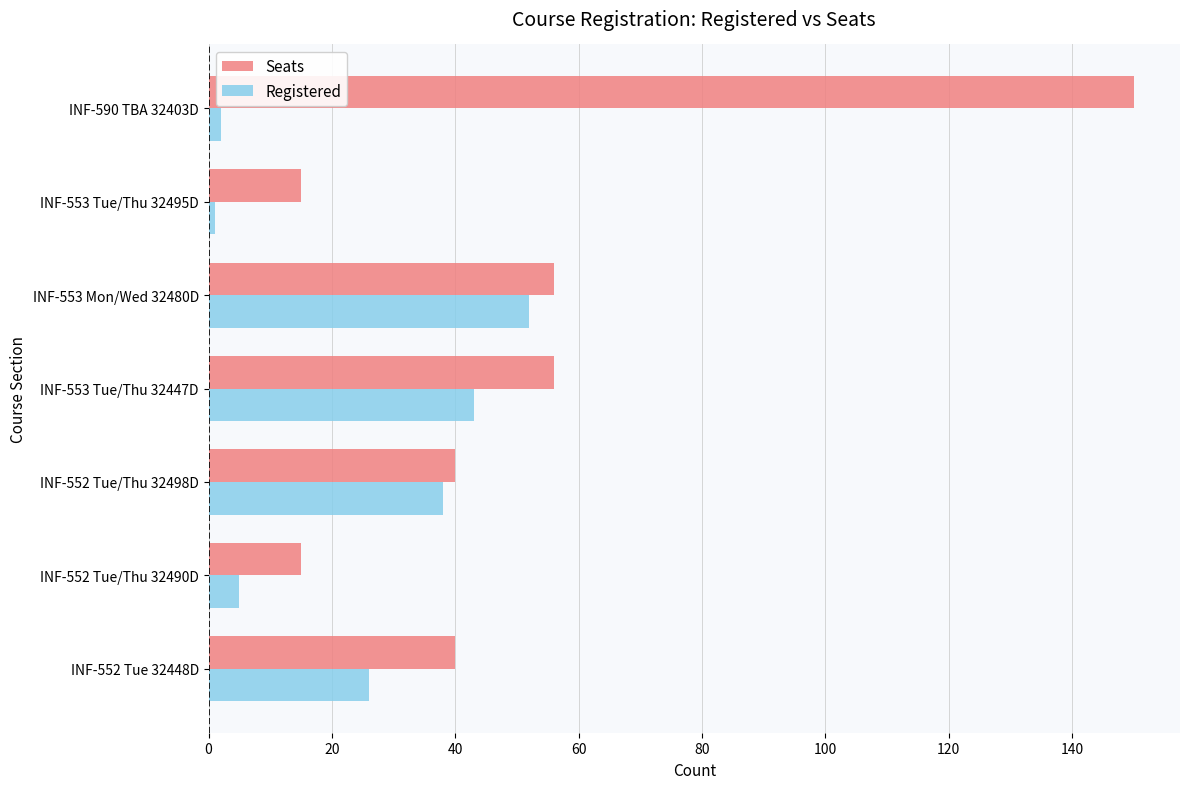

Is it true that Seats equals 97 at INF-553 Mon/Wed 32480D?

False